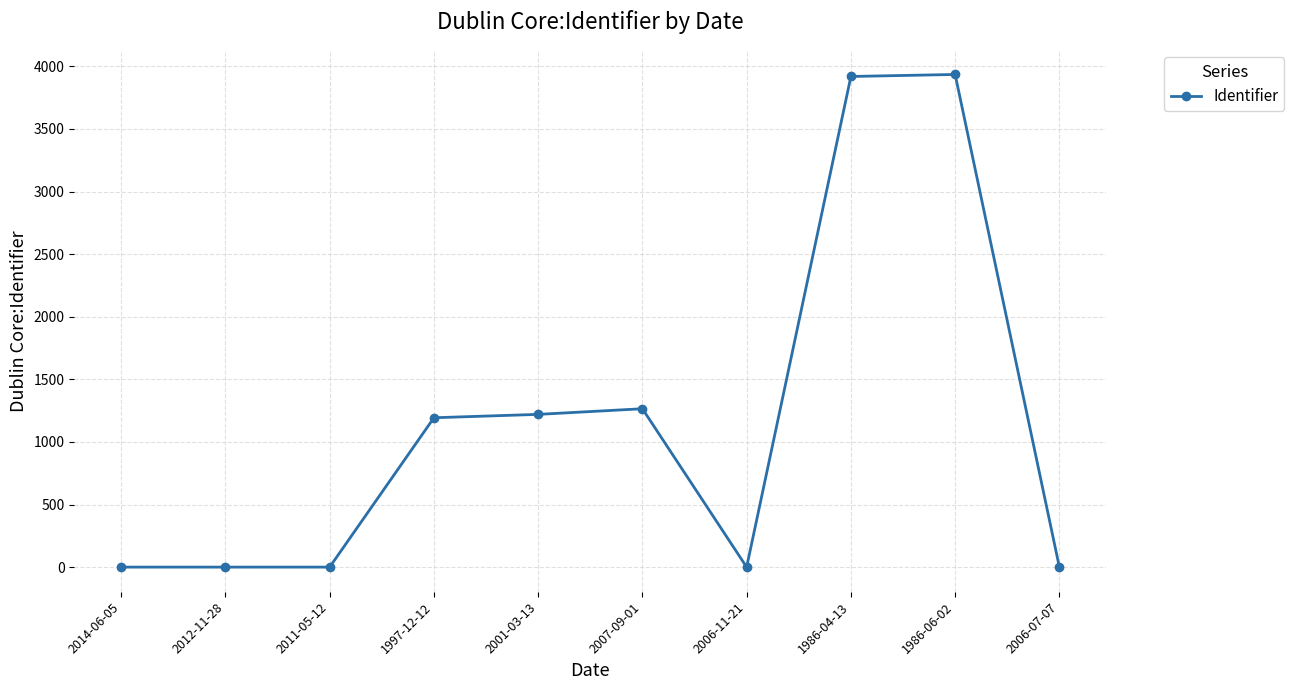

What is the change in value from 2007-09-01 to 1986-04-13?

+2654